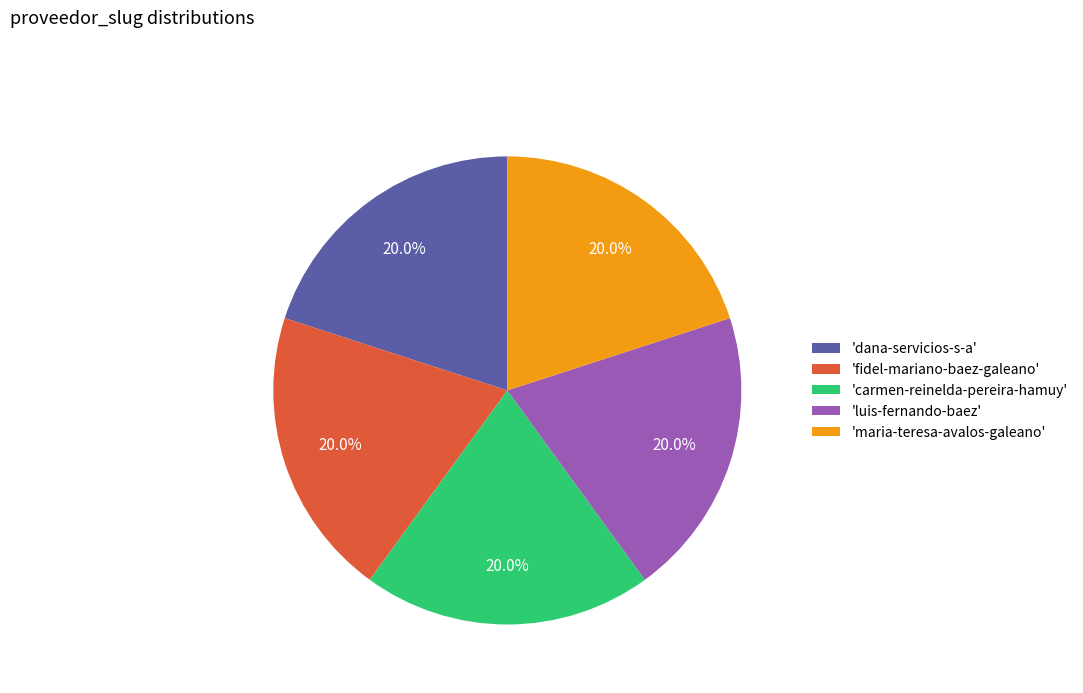

To the nearest percent, what is the average slice percentage?

20%